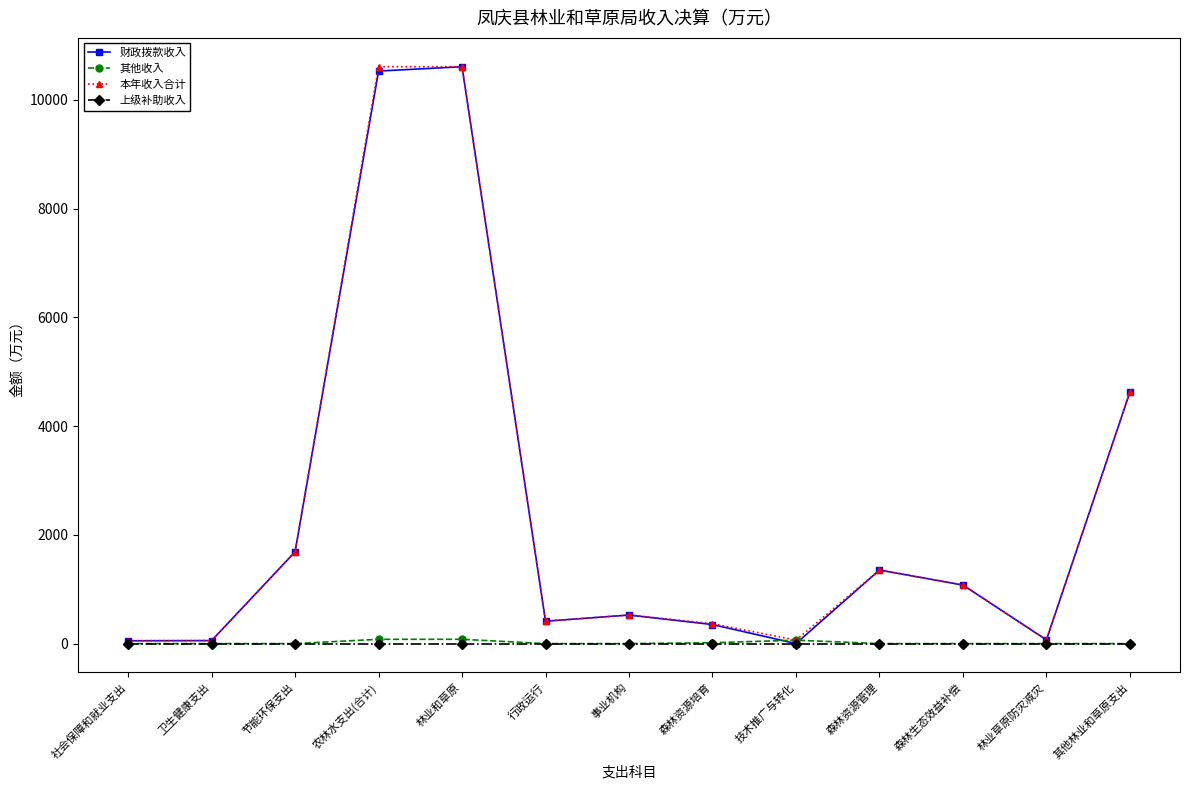

At which label is 本年收入合计 closest to 5331?

其他林业和草原支出